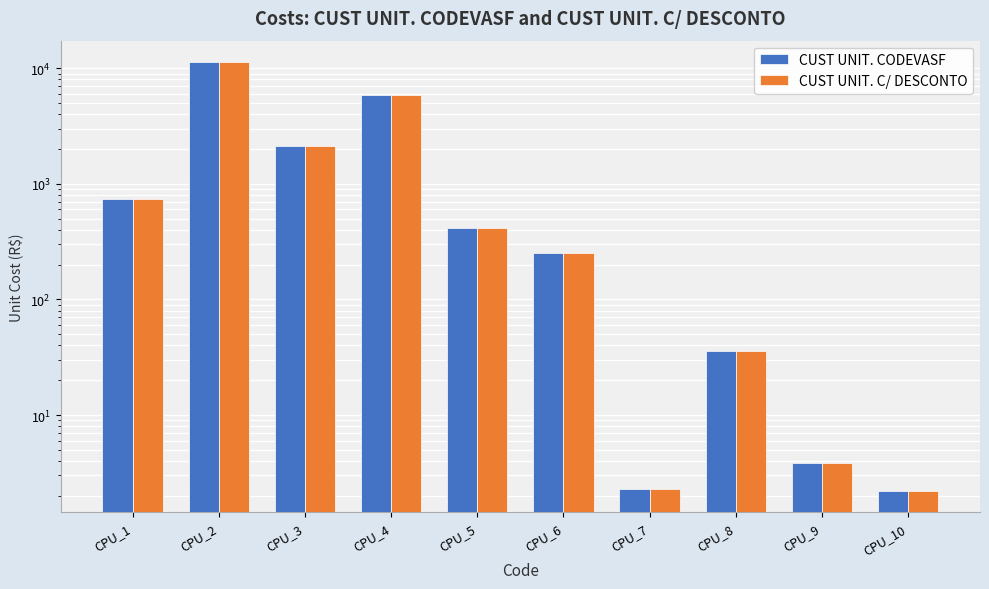

Which has a higher value, CPU_10 or CPU_4?

CPU_4